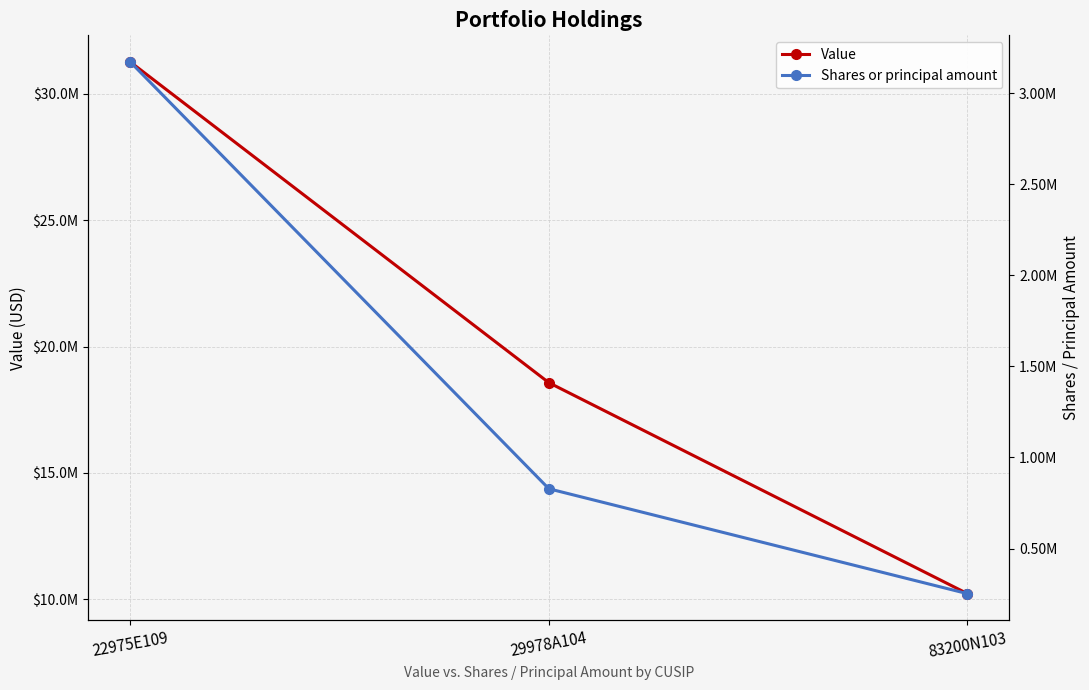

At which category is the sum across all series the highest?

22975E109